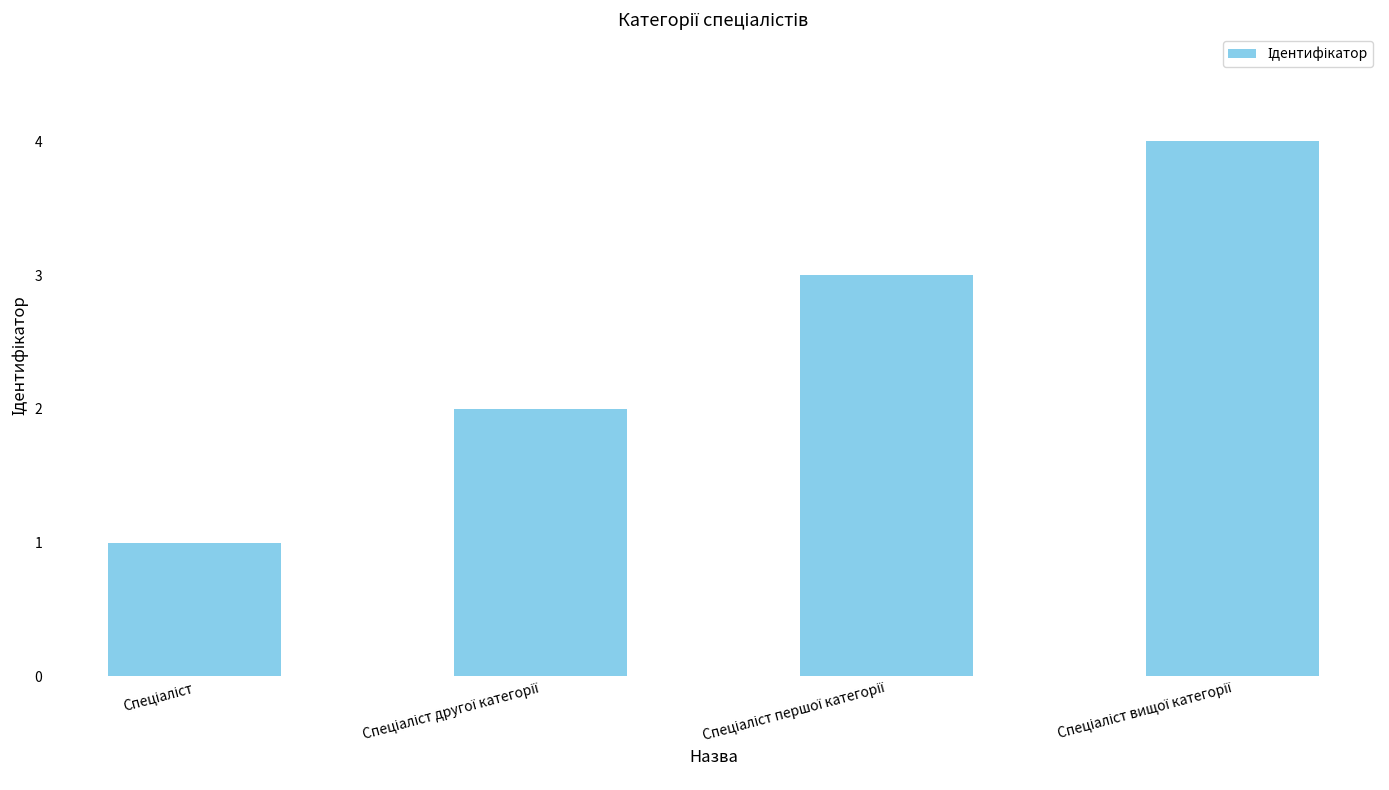

What is the maximum value shown in the chart?

4